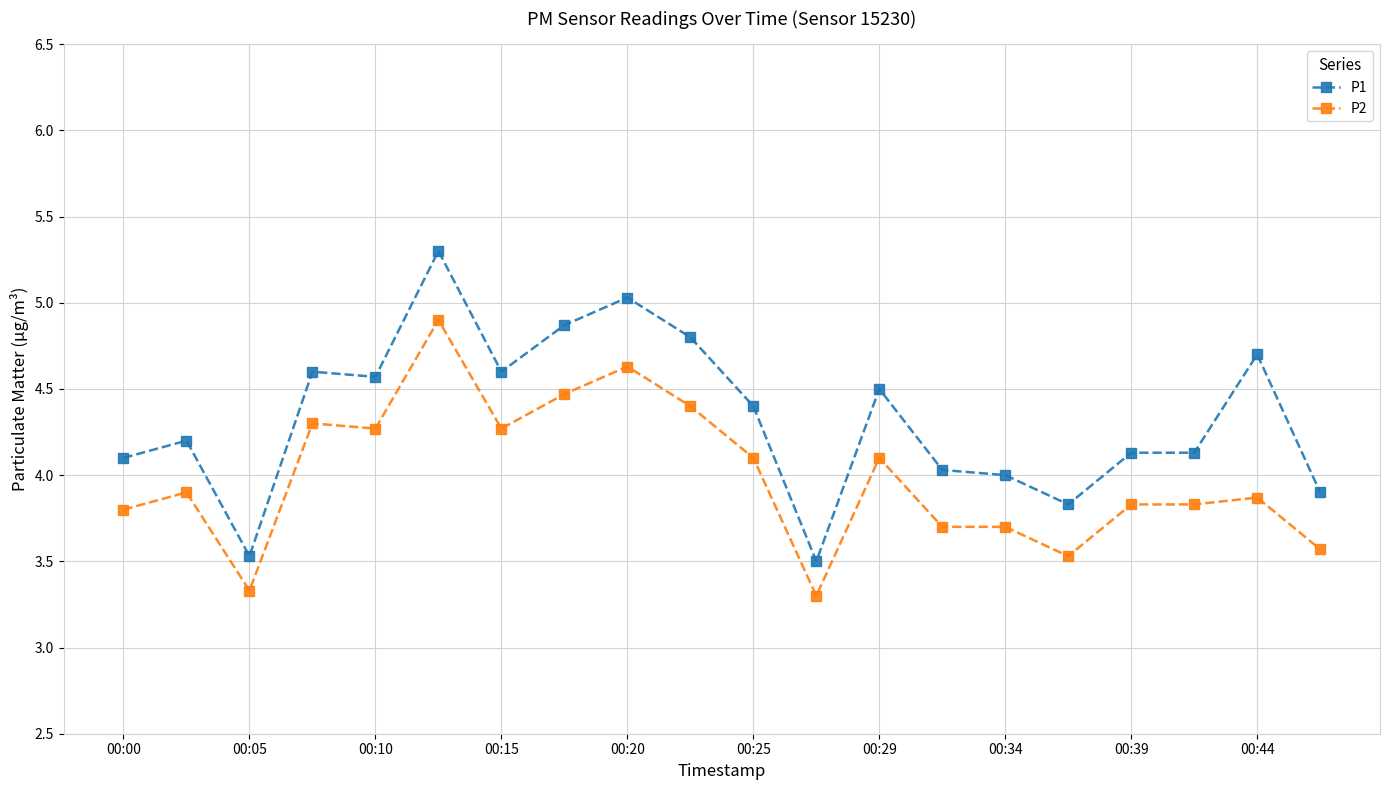

What is the minimum value shown in the chart?

3.3